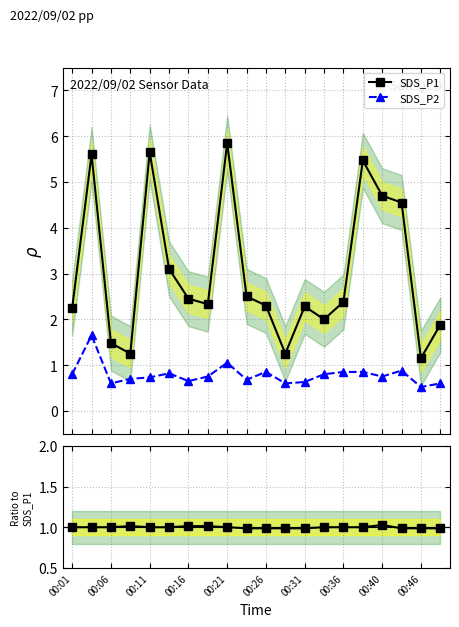

True or false: SDS_P2 has more than 1 interior local peaks.

True